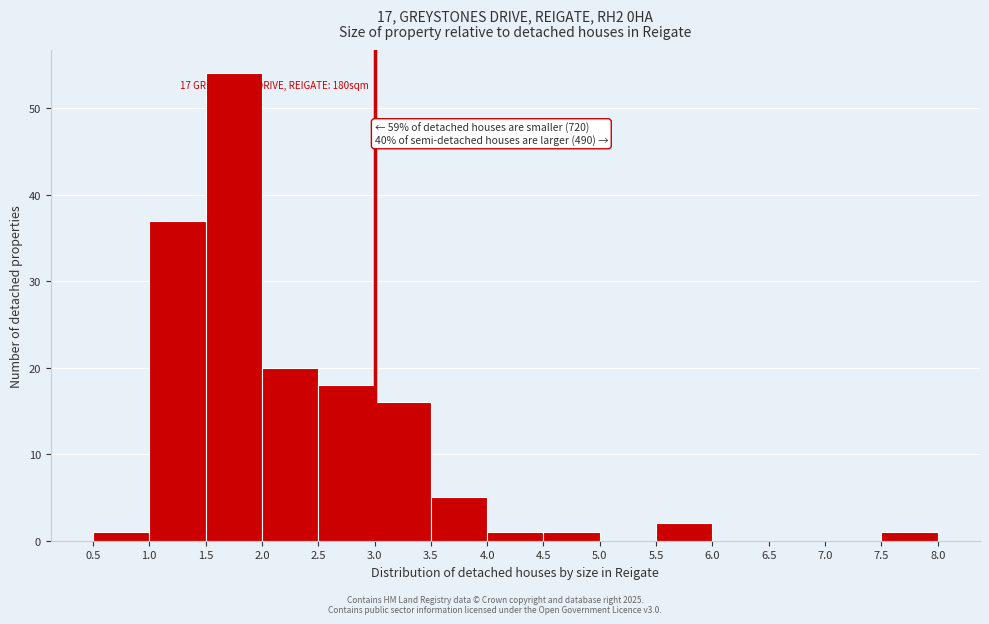

Which range on the x-axis has the tallest bar?

1.5 to 2.0